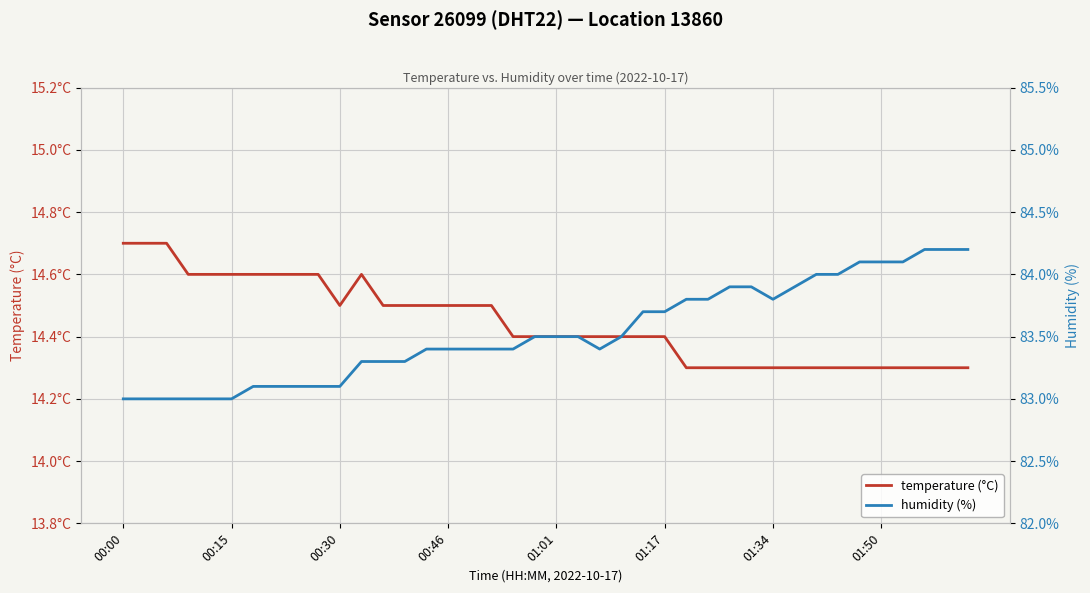

The value of temperature (°C) at 36 is 19.4. True or false?

False